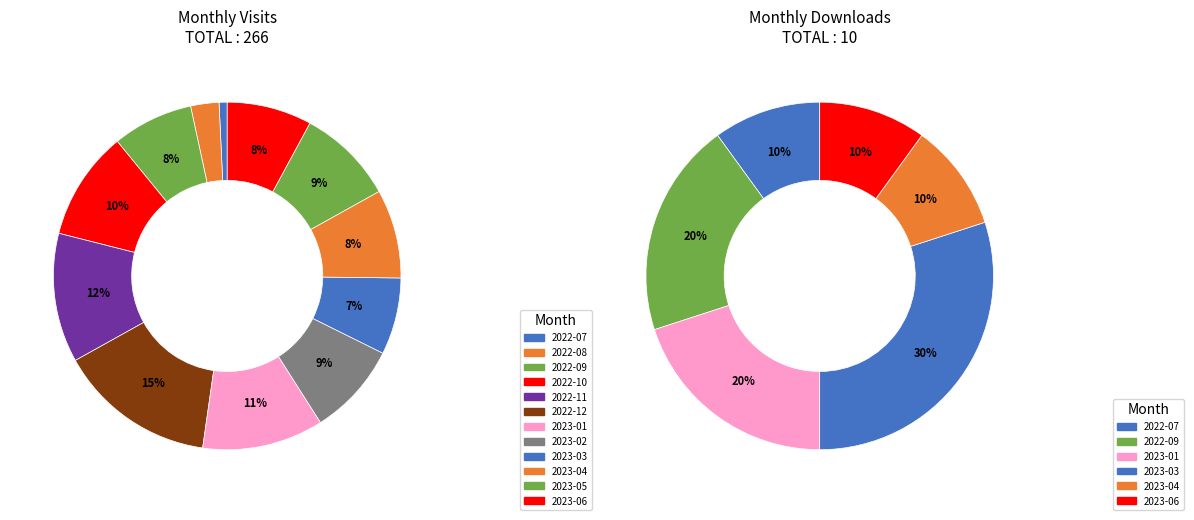

Is there any slice that represents more than half of the pie?

No